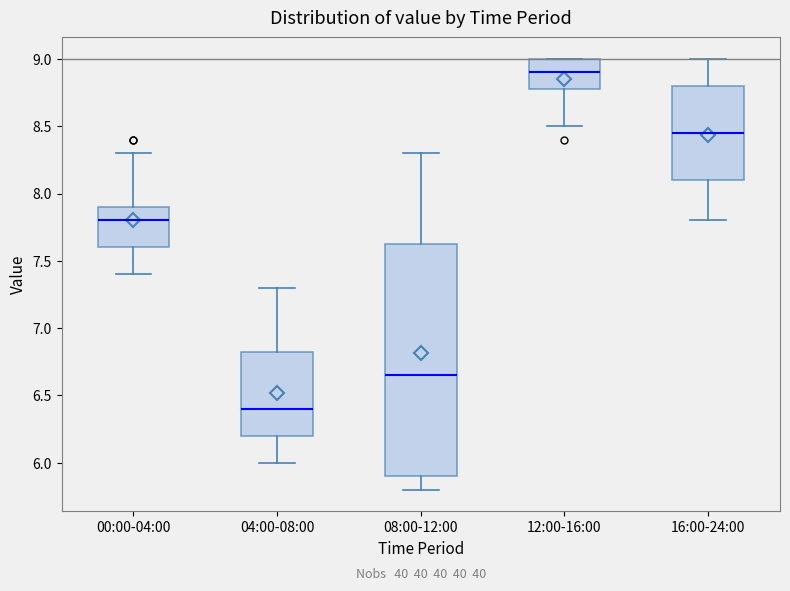

Reading left to right, read every box against the y-axis: the position of its median line, the range the box covers, and the ends of its whiskers. The values are not printed on the chart, so give them approximately, as read against the axis.

00:00-04:00: median 7.80, box 7.60 to 7.90, whiskers 7.40 to 8.30
04:00-08:00: median 6.40, box 6.20 to 6.85, whiskers 6.00 to 7.30
08:00-12:00: median 6.65, box 5.90 to 7.65, whiskers 5.80 to 8.30
12:00-16:00: median 8.90, box 8.80 to 9.00, whiskers 8.50 to 9.00
16:00-24:00: median 8.45, box 8.10 to 8.80, whiskers 7.80 to 9.00